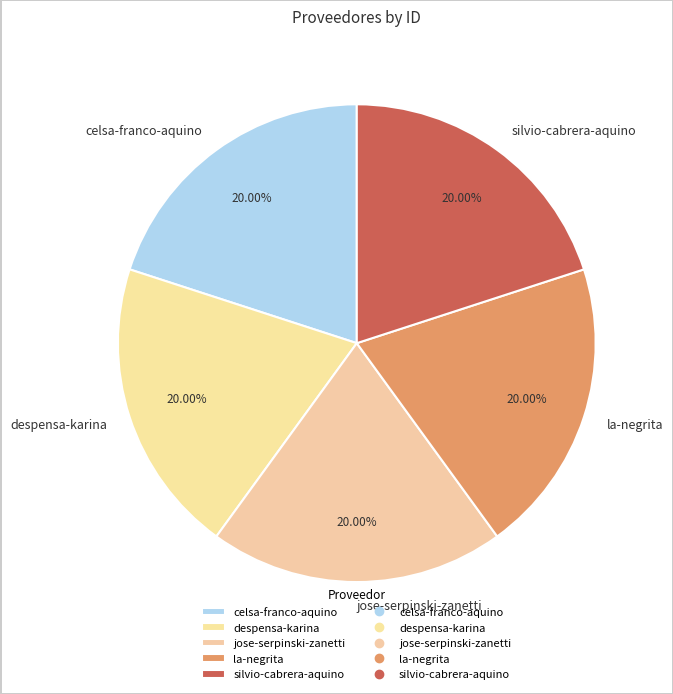

Count the number of slices in the pie.

5